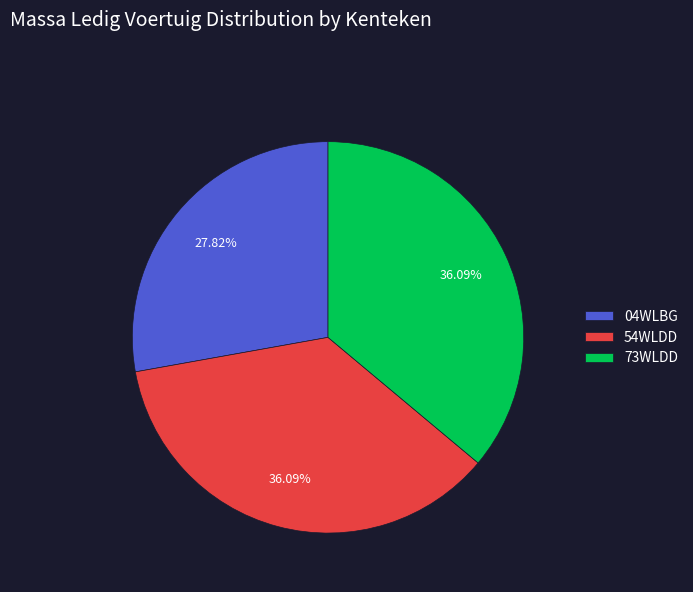

Is there any slice that represents more than half of the pie?

No